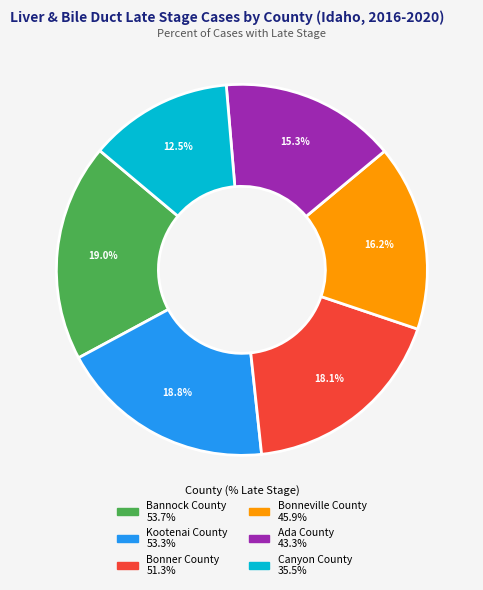

To the nearest percent, what percentage of the pie is Bonneville County?

16%